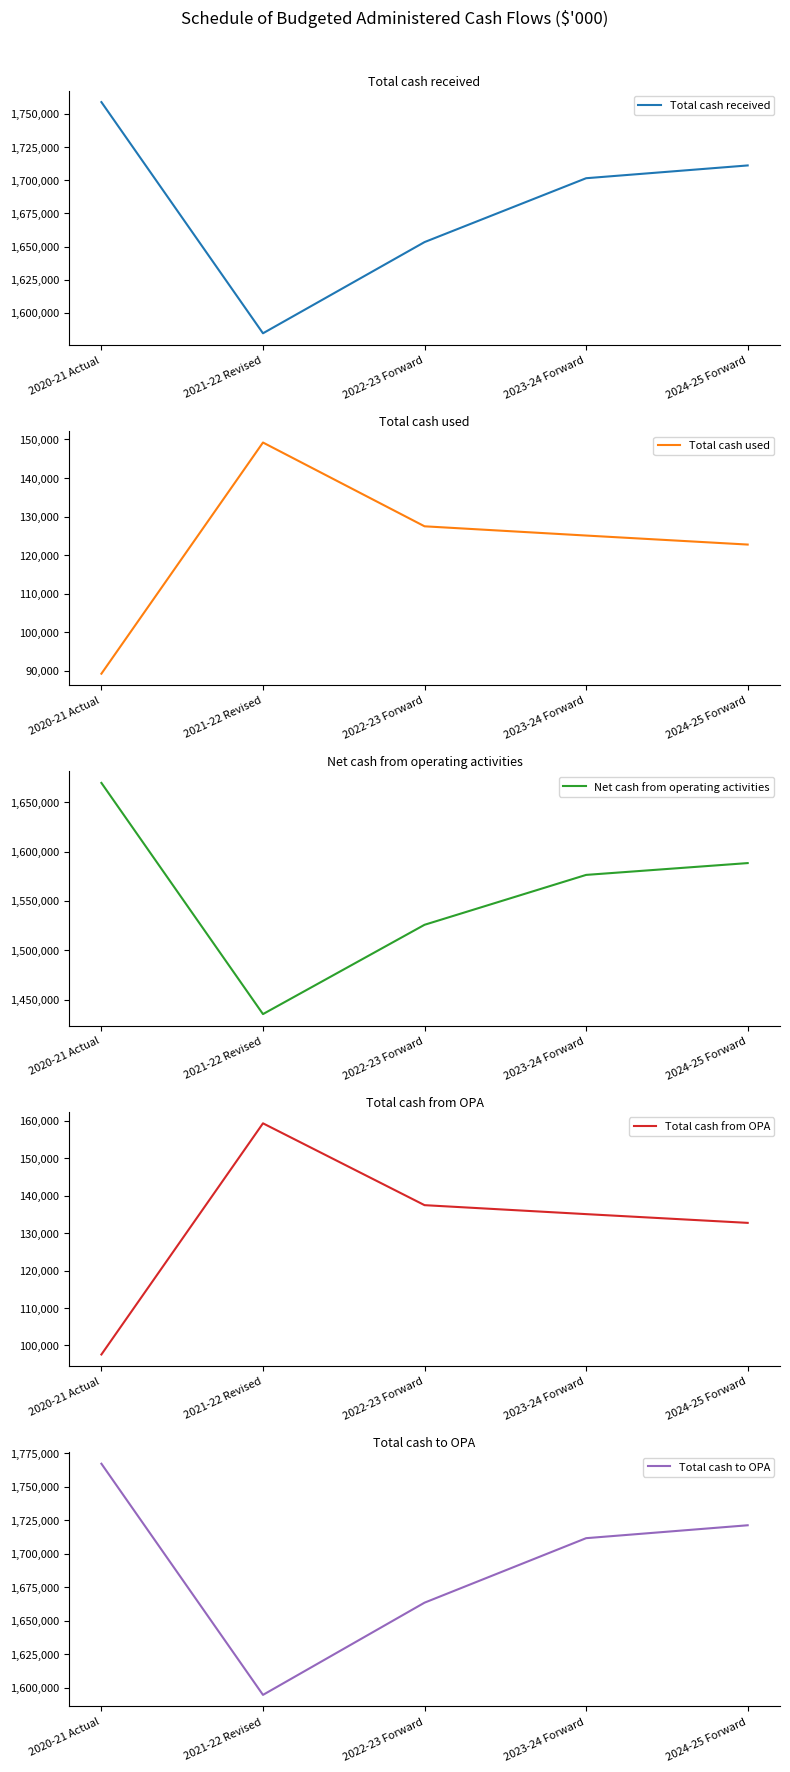

Reading left to right, list all the values displayed in this chart.

Total cash received: 2020-21 Actual=1758811	2021-22 Revised=1584650	2022-23 Forward=1653363	2023-24 Forward=1701474	2024-25 Forward=1711101
Total cash used: 2020-21 Actual=89280	2021-22 Revised=149212	2022-23 Forward=127489	2023-24 Forward=125094	2024-25 Forward=122756
Net cash from operating activities: 2020-21 Actual=1669531	2021-22 Revised=1435438	2022-23 Forward=1525874	2023-24 Forward=1576380	2024-25 Forward=1588345
Total cash from OPA: 2020-21 Actual=97586	2021-22 Revised=159360	2022-23 Forward=137489	2023-24 Forward=135094	2024-25 Forward=132756
Total cash to OPA: 2020-21 Actual=1767028	2021-22 Revised=1594551	2022-23 Forward=1663363	2023-24 Forward=1711474	2024-25 Forward=1721101